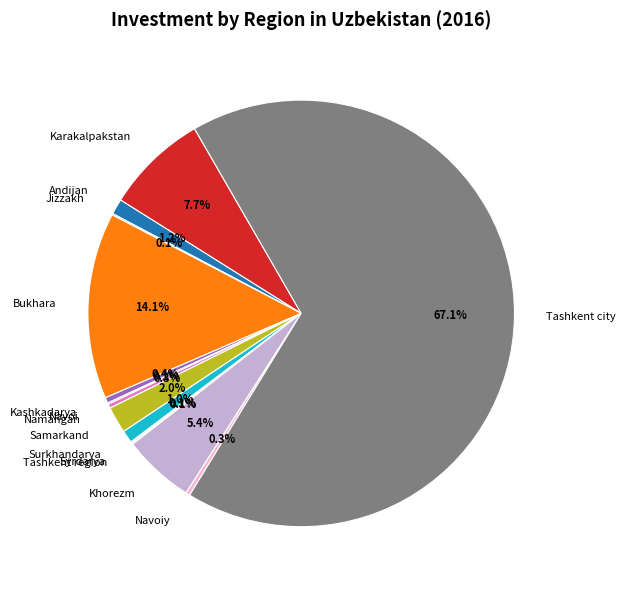

The Samarkand slice represents 10% of the pie. True or false?

False